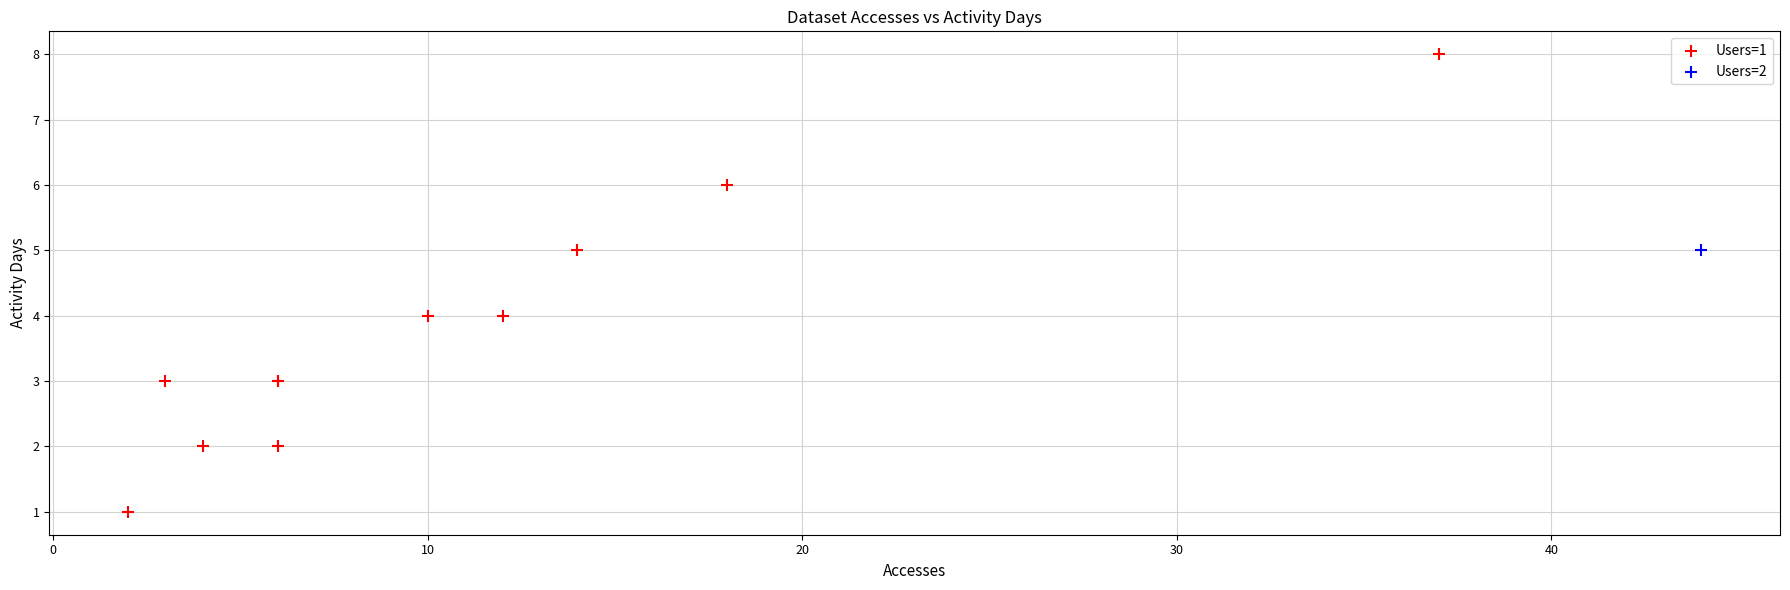

What are all the series names shown in the legend?

Users=1, Users=2